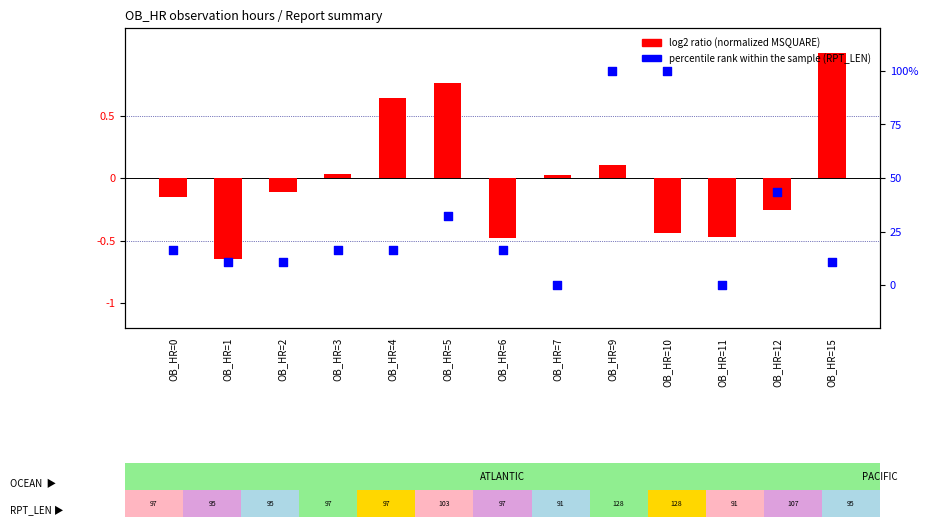

At which category is the sum across all series the highest?

OB_HR=9